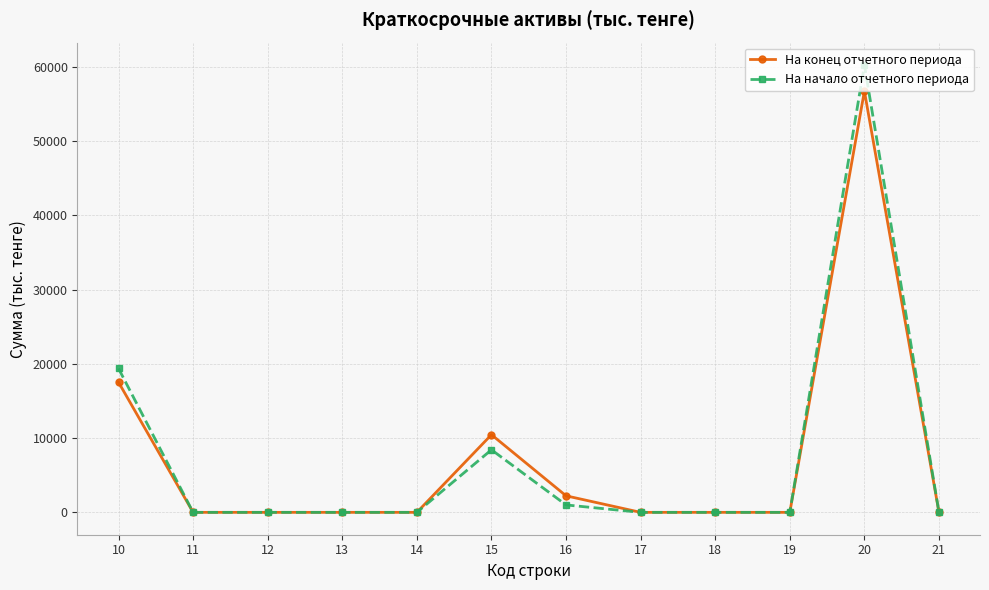

Reading left to right, extract all data points from this chart.

На конец отчетного периода: 10=17534	11=0	12=0	13=0	14=0	15=10463	16=2229	17=0	18=0	19=0	20=56756	21=0
На начало отчетного периода: 10=19388	11=0	12=0	13=0	14=0	15=8431	16=1001	17=0	18=0	19=0	20=60276	21=0